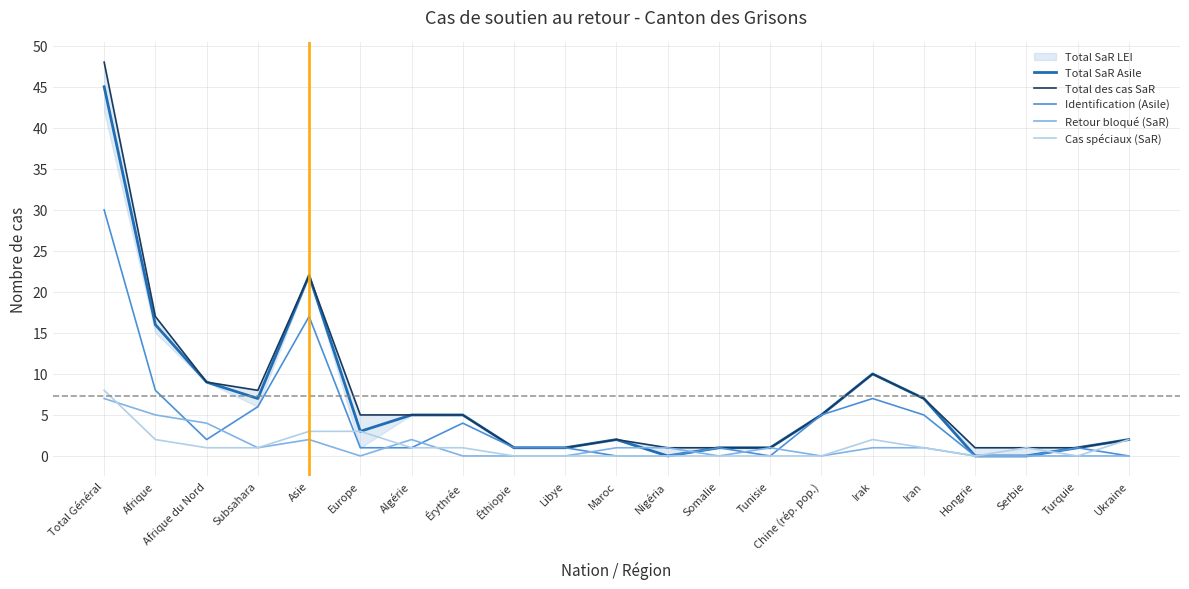

Is the value of Identification (Asile) at Total Général greater than the value of Cas spéciaux (SaR) at Algérie?

Yes